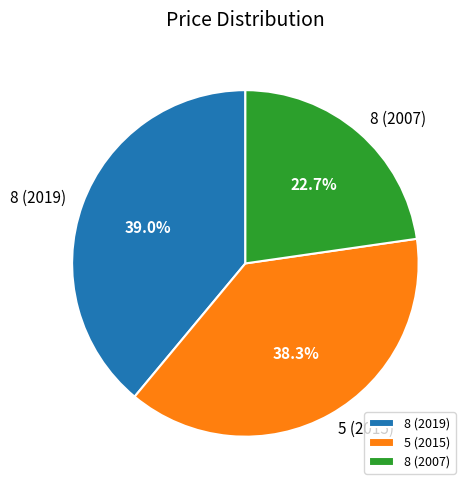

To the nearest percent, what percentage of the pie is 8 (2019)?

39%